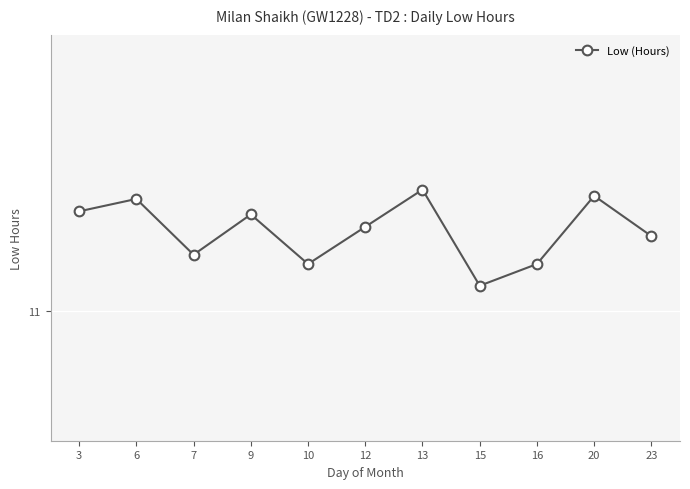

Reading right to left, transcribe all the data shown in this chart.

23=11.2	20=11.4	16=11.2	15=11.1	13=11.4	12=11.3	10=11.2	9=11.3	7=11.2	6=11.4	3=11.3